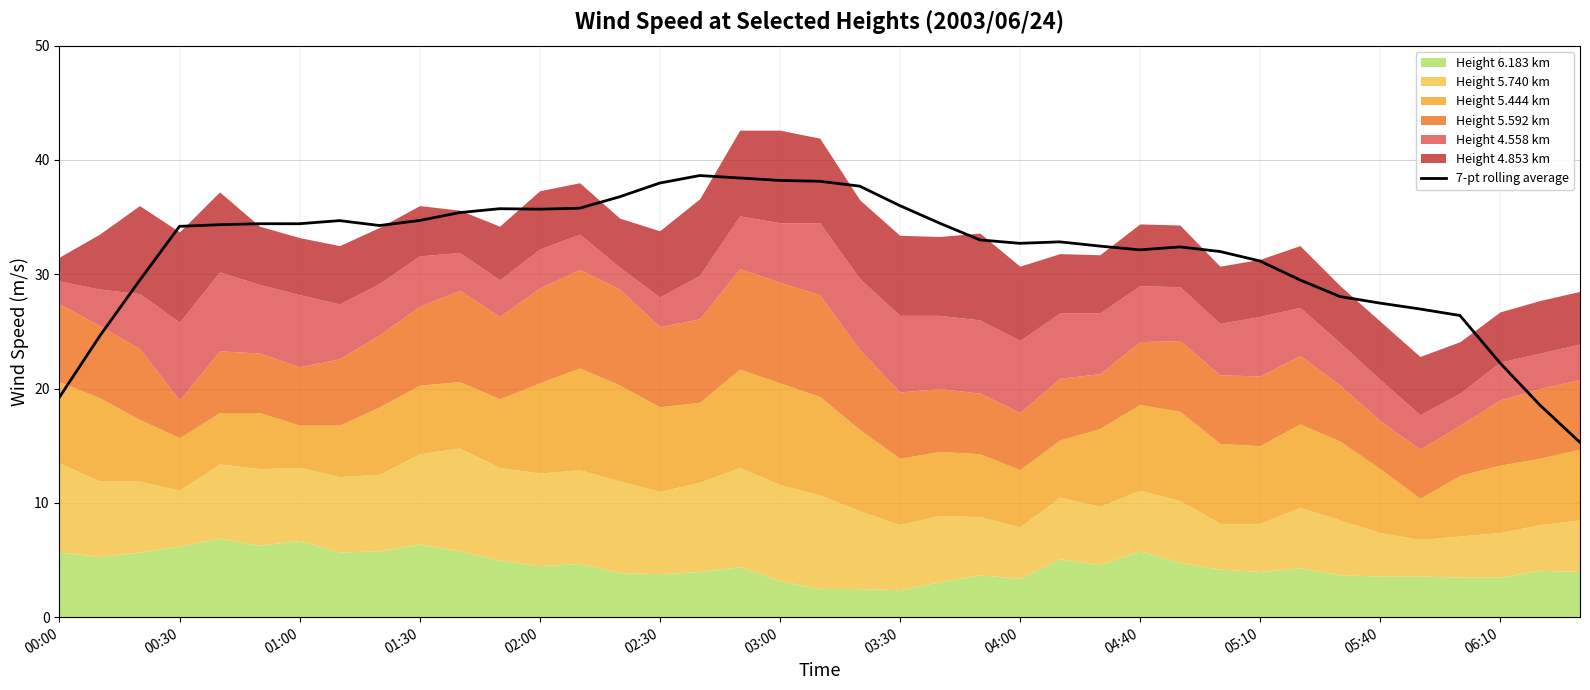

The value of 7-pt rolling average at 05:10 is 10.0. True or false?

False